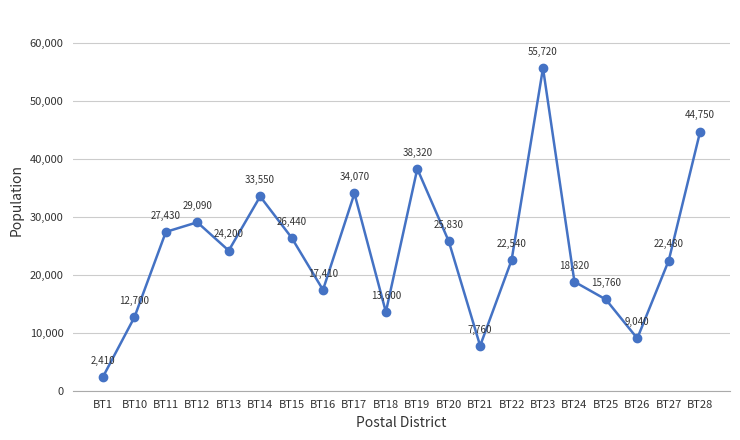

Which category has the highest value across all series?

BT23